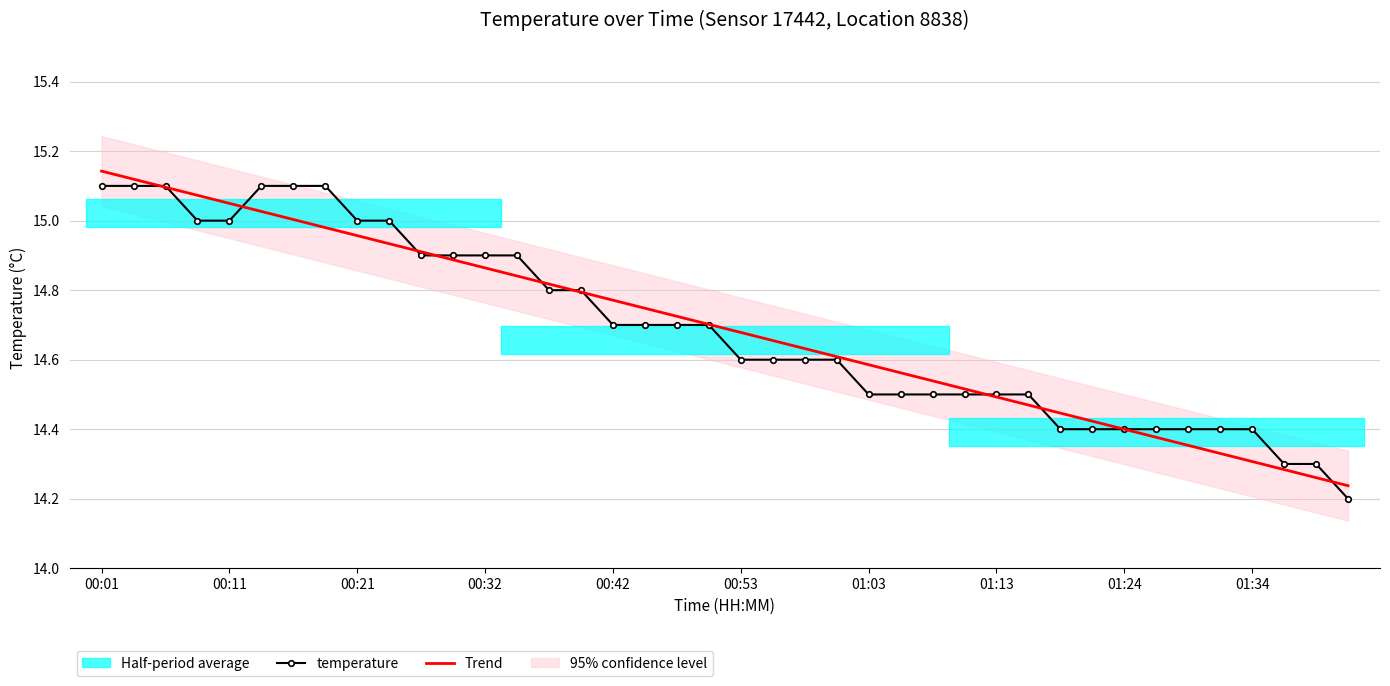

What is the greatest value displayed?

15.1